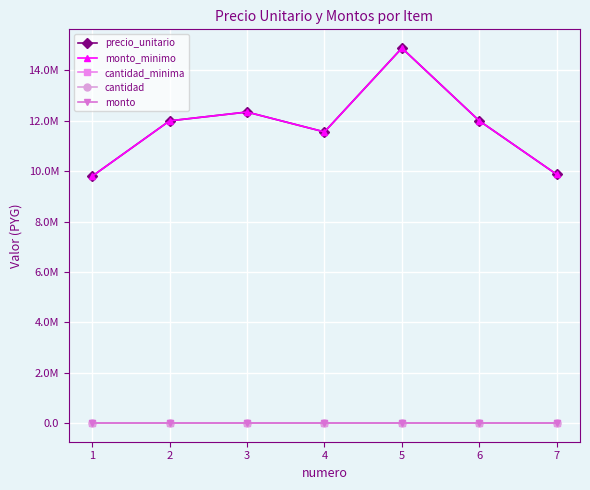

Does the chart have visible grid lines?

Yes